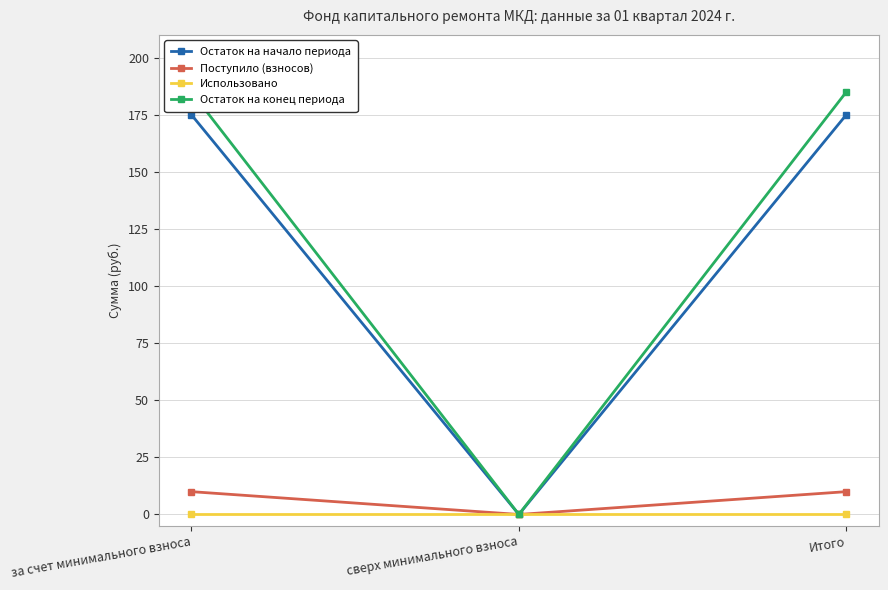

Which series has the widest spread of values?

Остаток на конец периода